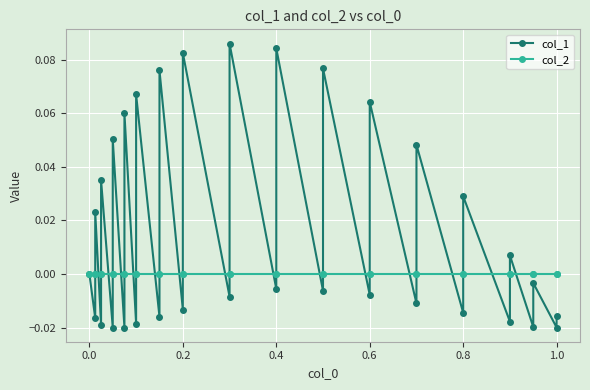

True or false: col_2 has more than 2 interior local peaks.

False